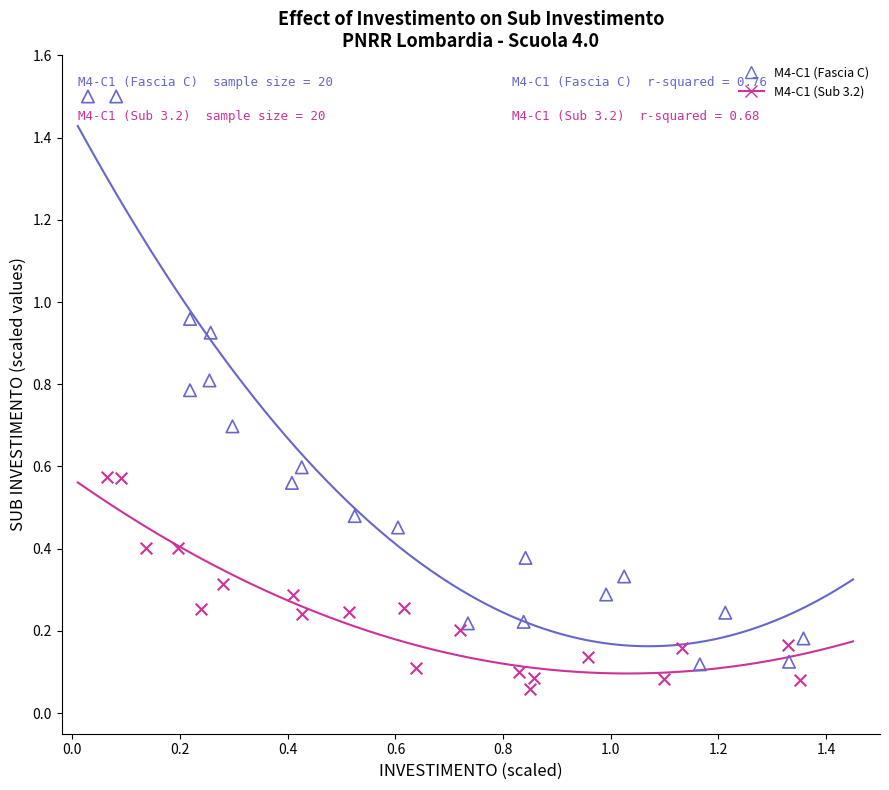

Which series contains the highest Y value?

M4-C1 (Fascia C)